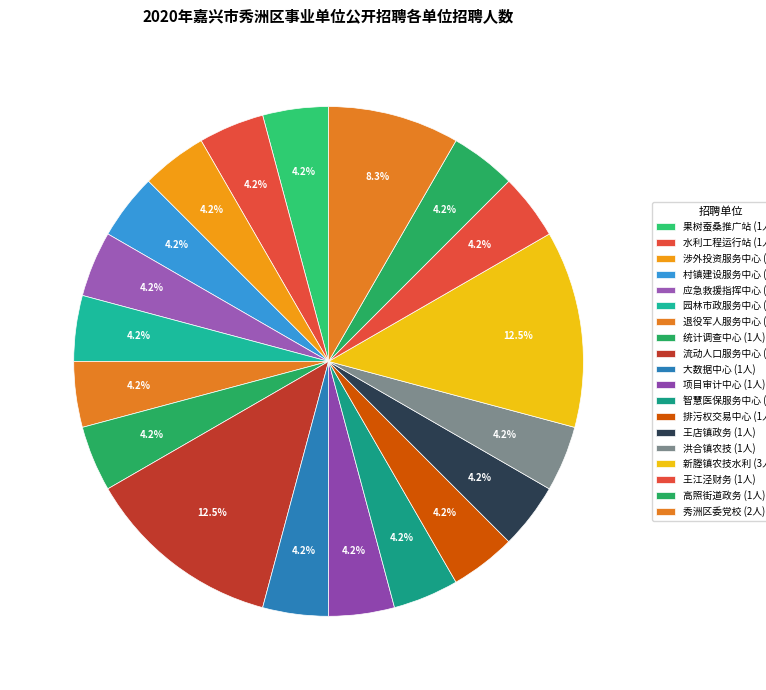

How many segments does this pie chart have?

19